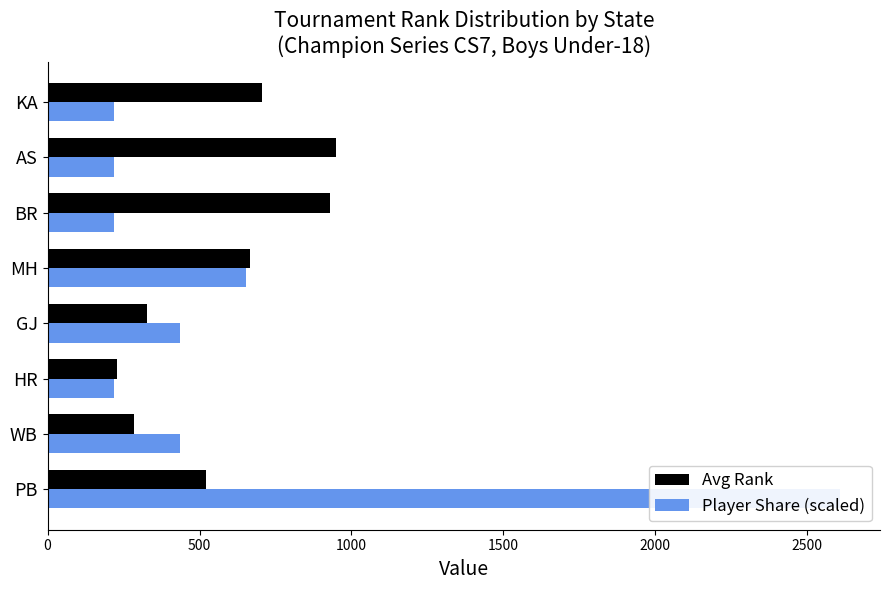

How many values in the Player Share (scaled) series exceed 434?

4